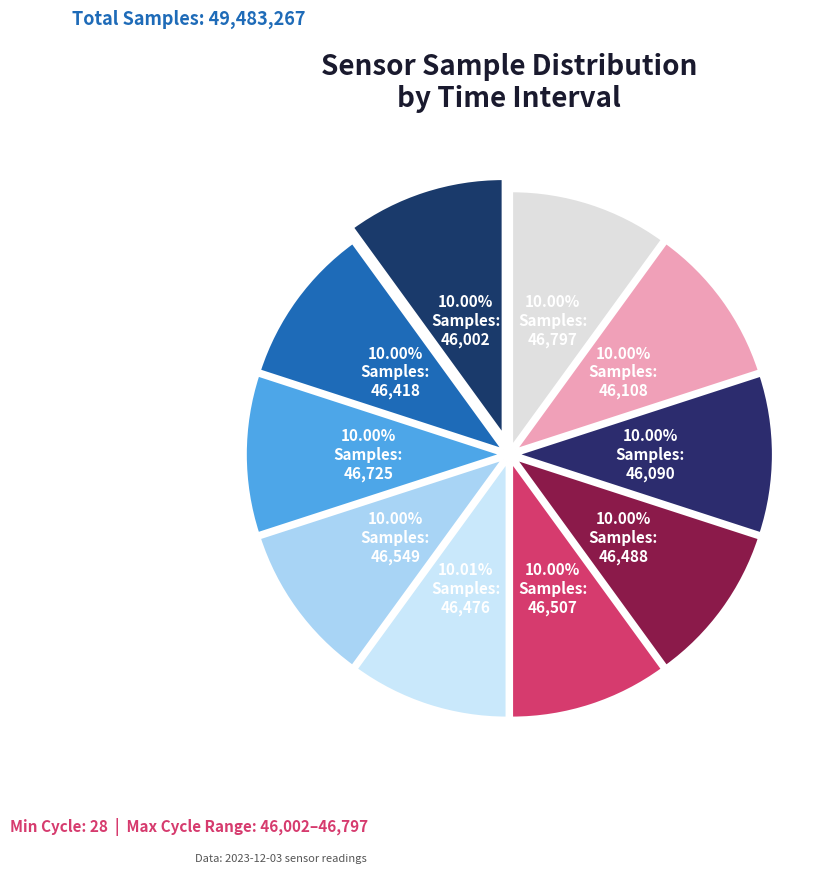

Rank the categories by value from lowest to highest.

2023/12/03 00:00, 2023/12/03 00:08, 2023/12/03 00:05, 2023/12/03 00:22, 2023/12/03 00:15, 2023/12/03 00:17, 2023/12/03 00:03, 2023/12/03 00:20, 2023/12/03 00:12, 2023/12/03 00:10